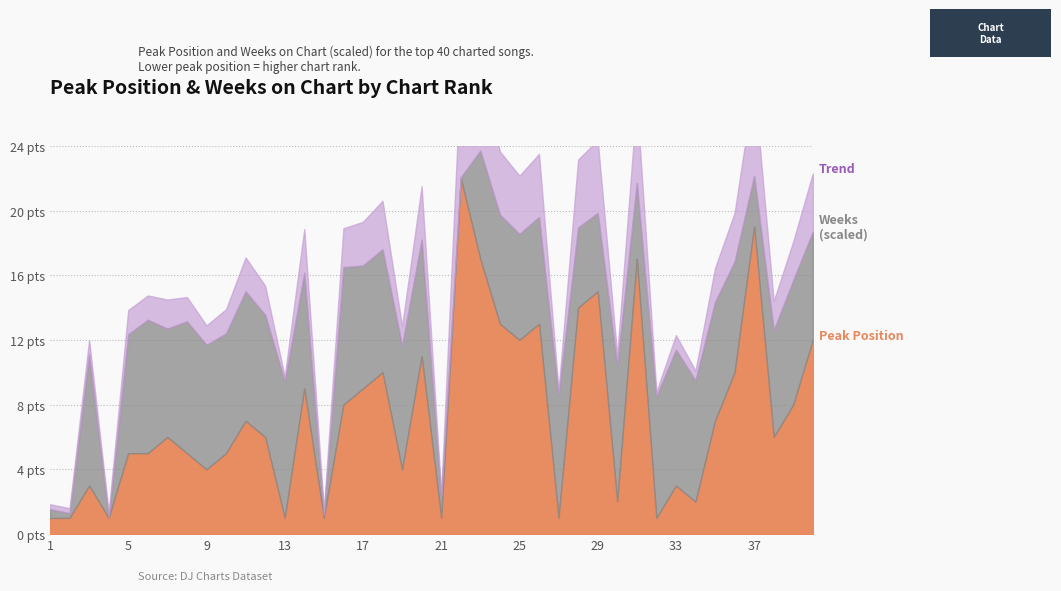

What is the minimum value shown in the chart?

1